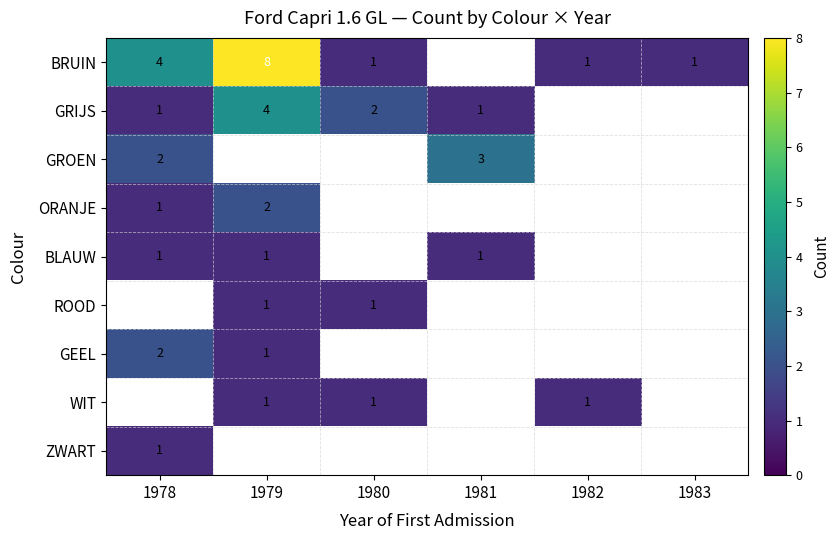

Is it true that GRIJS equals 4 at 1980?

False